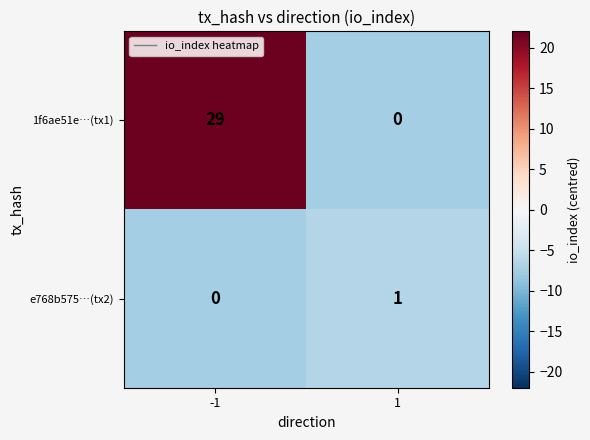

The e768b575…(tx2) series shows 0 at -1. True or false?

True